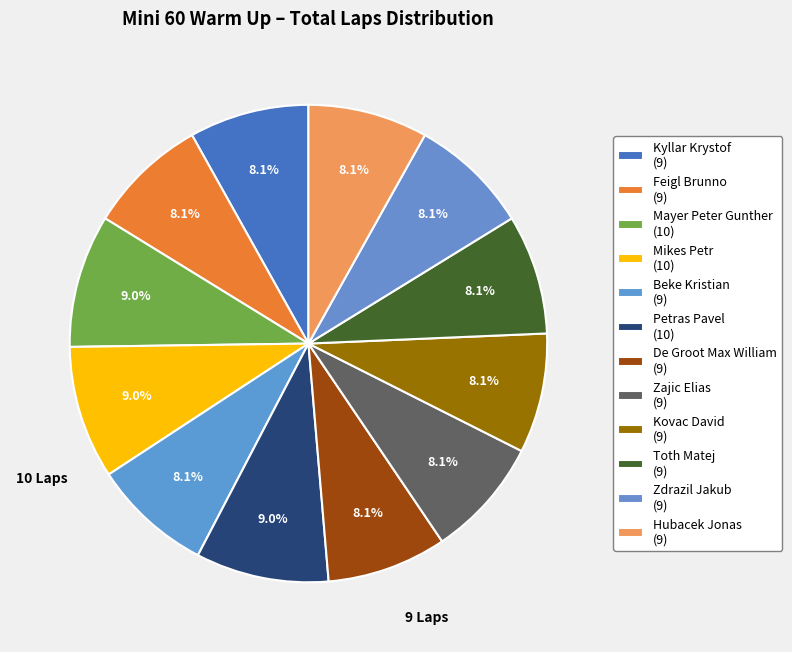

To the nearest percent, what percentage of the pie is Petras Pavel?

9%